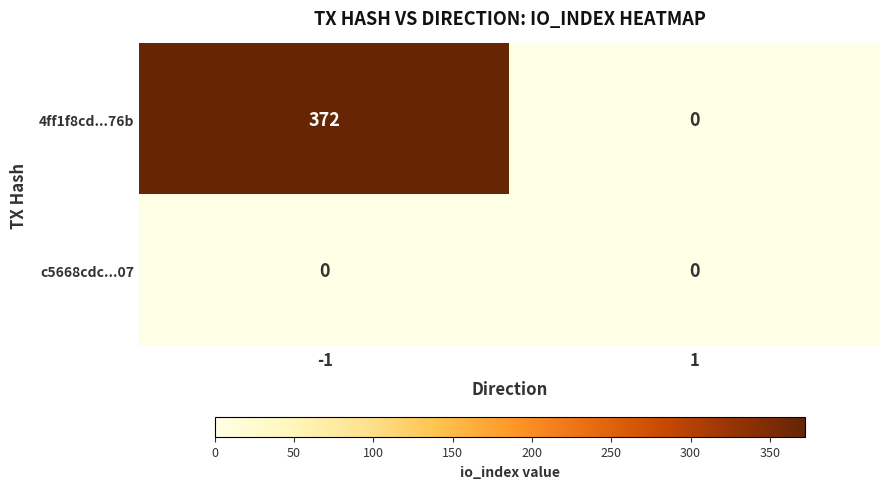

Reading left to right, what are all the values shown in this chart?

4ff1f8cd...76b: 372	0
c5668cdc...07: 0	0